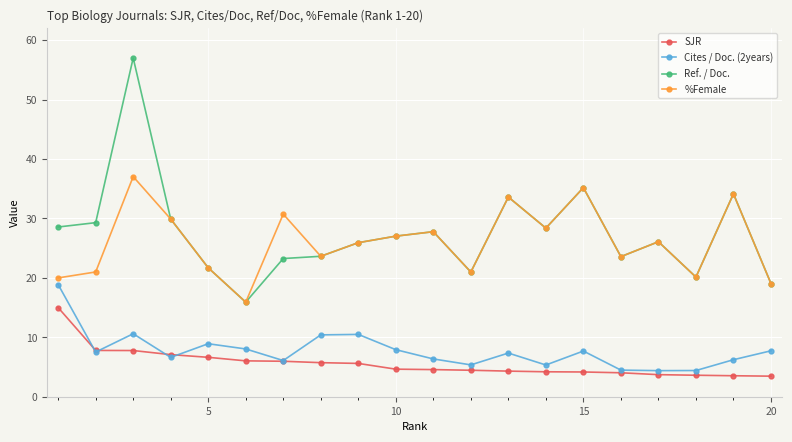

What is the value of the %Female point at the 15th from the left?

35.2